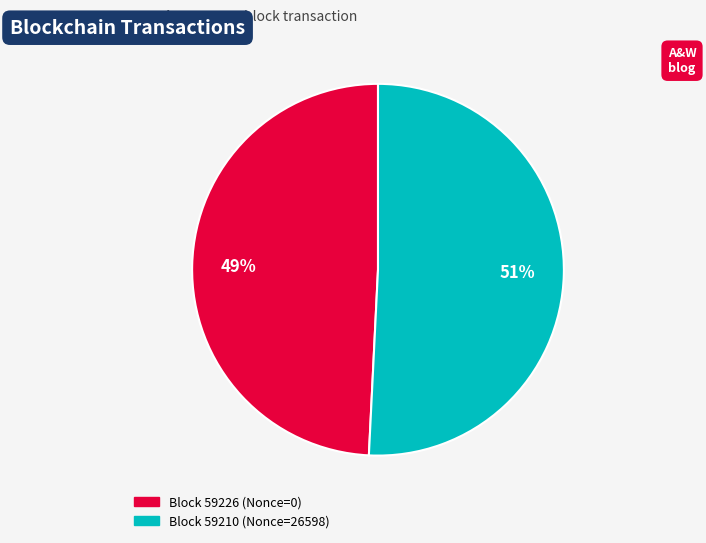

Is there any slice that represents more than half of the pie?

Yes